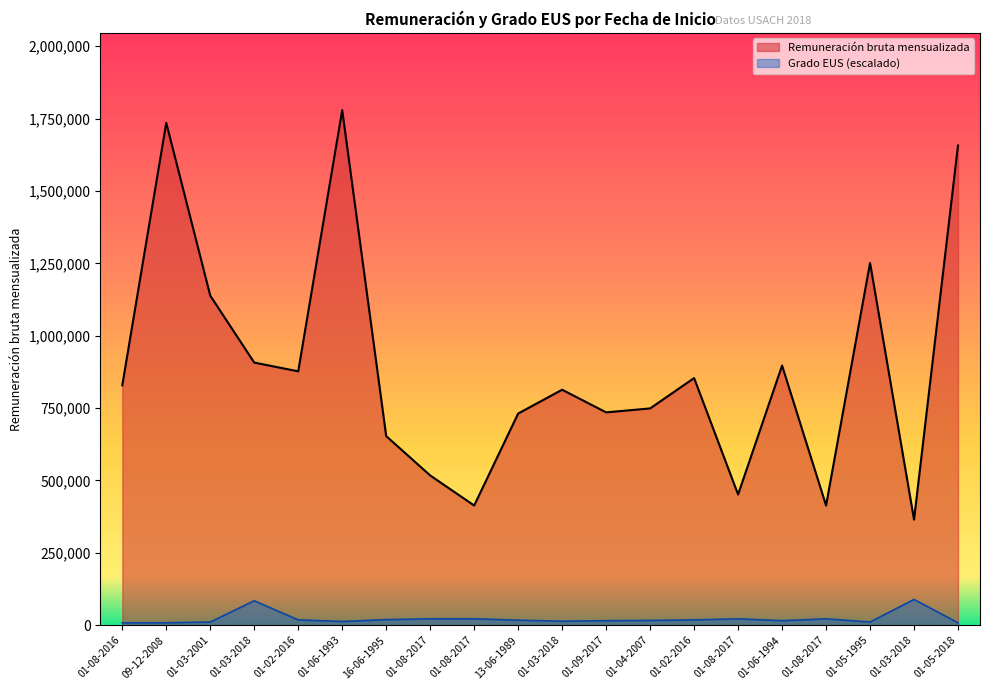

Rank the series by their average value, from highest to lowest.

Remuneración bruta mensualizada, Grado EUS (escalado)